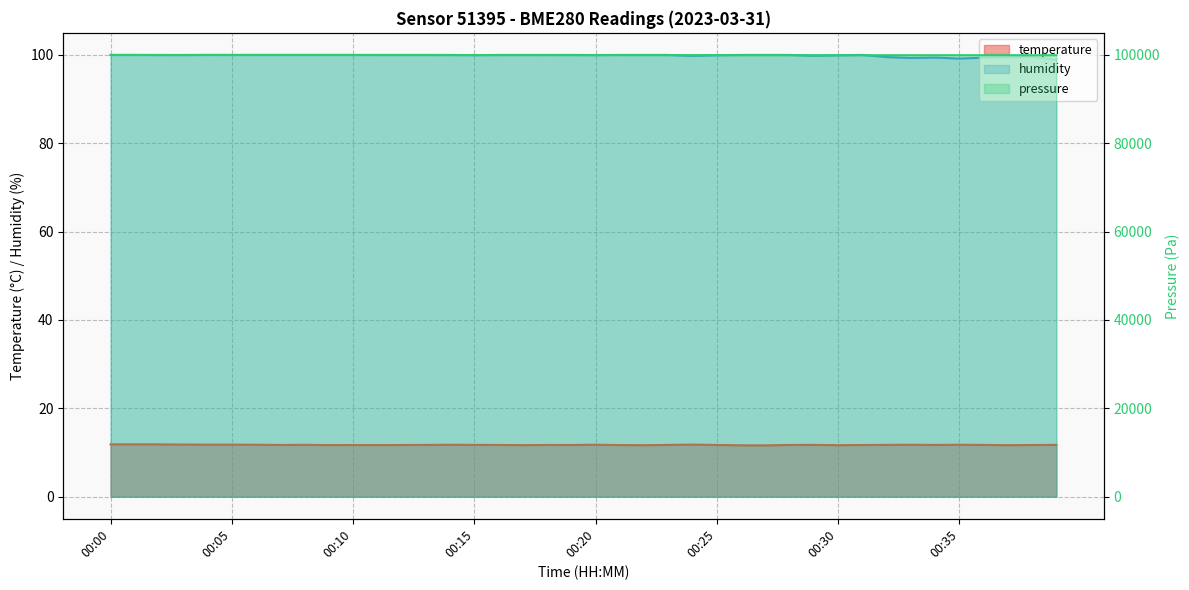

Read the temperature value at 00:12.

11.7